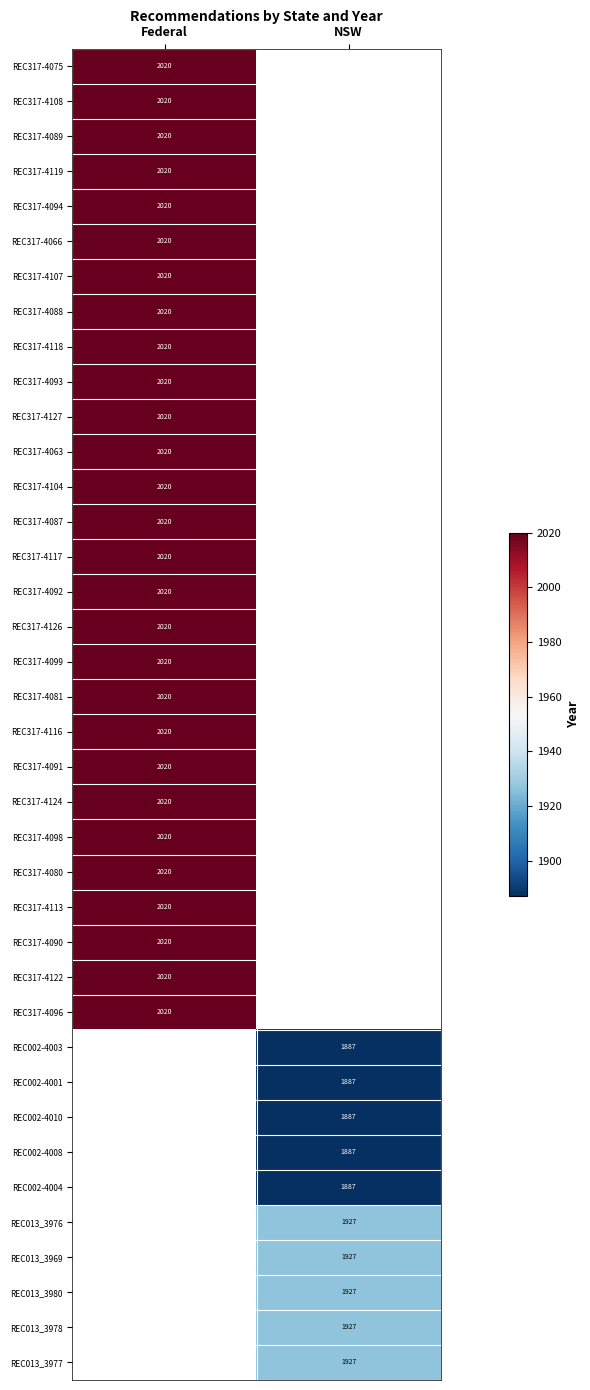

Is the value of REC002-4001 at NSW greater than the value of REC317-4091 at Federal?

No